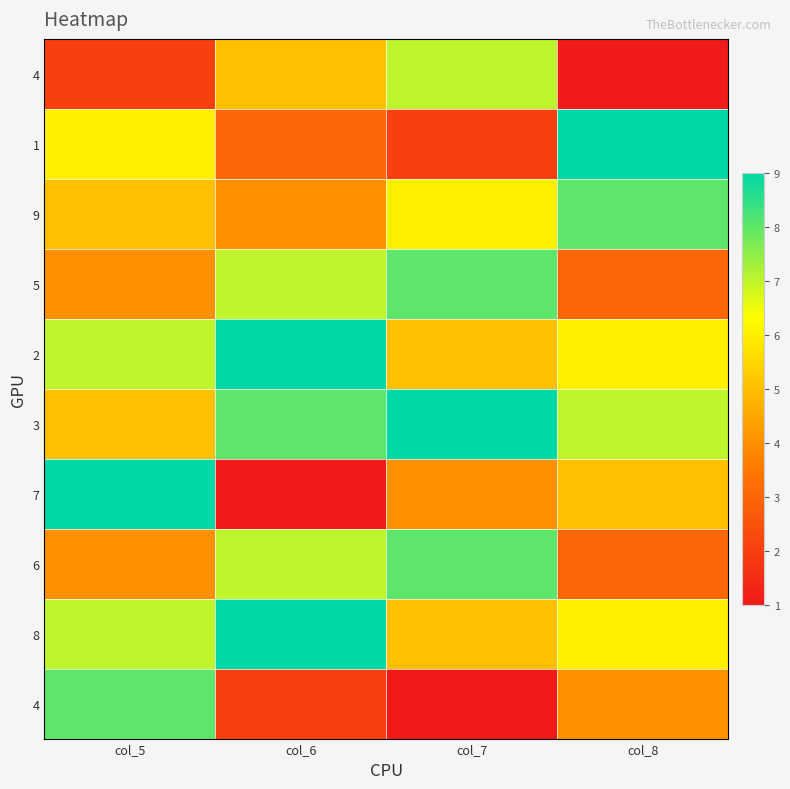

What is the spread (max minus min) of values at col_6?

8